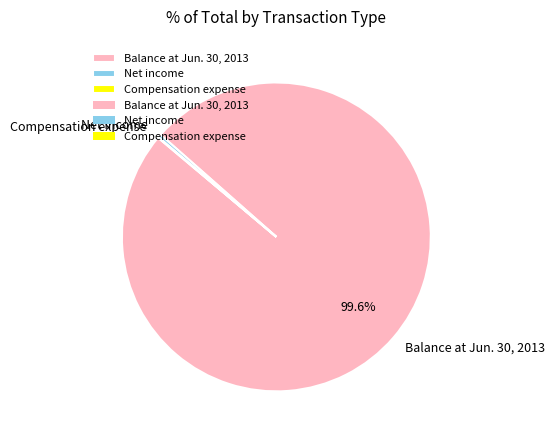

Between Balance at Jun. 30, 2013 and Net income, which is larger?

Balance at Jun. 30, 2013